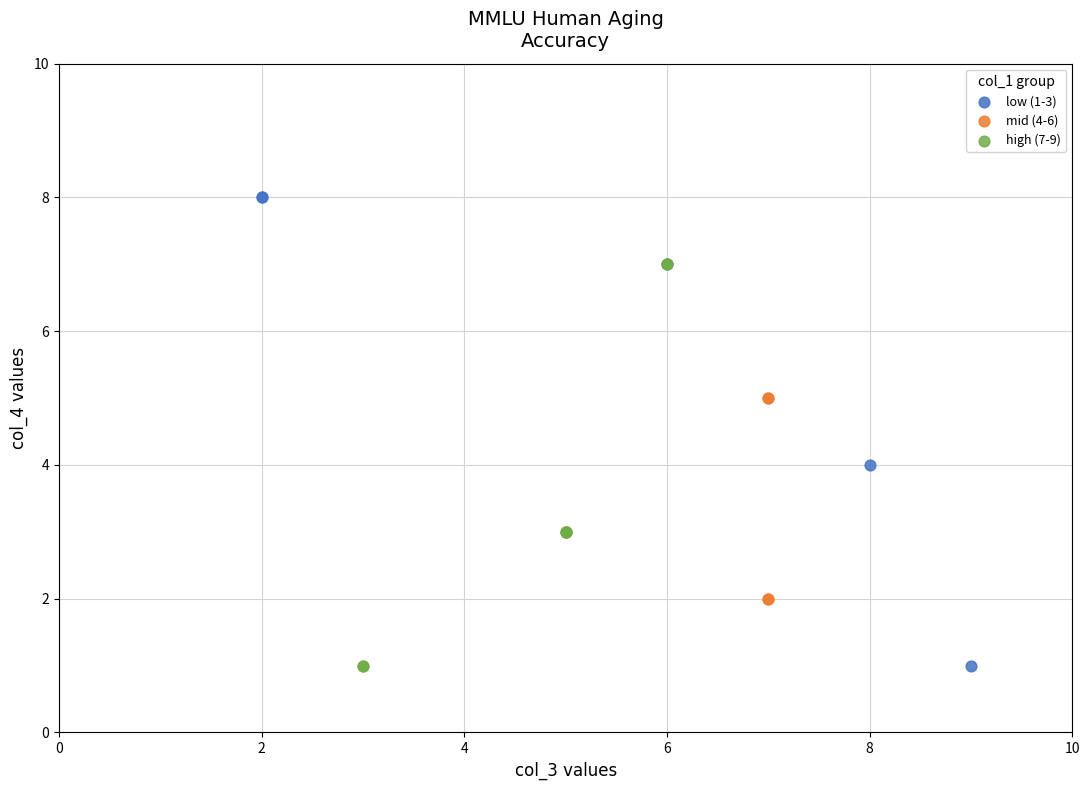

Which series has the largest Y range (max minus min)?

low (1-3)